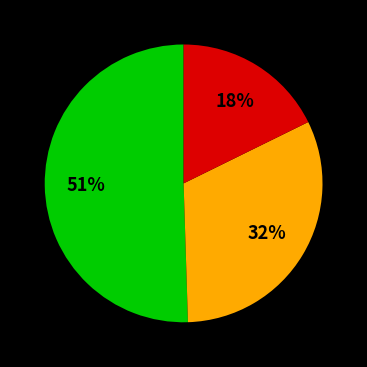

Does any single category account for the majority?

Yes